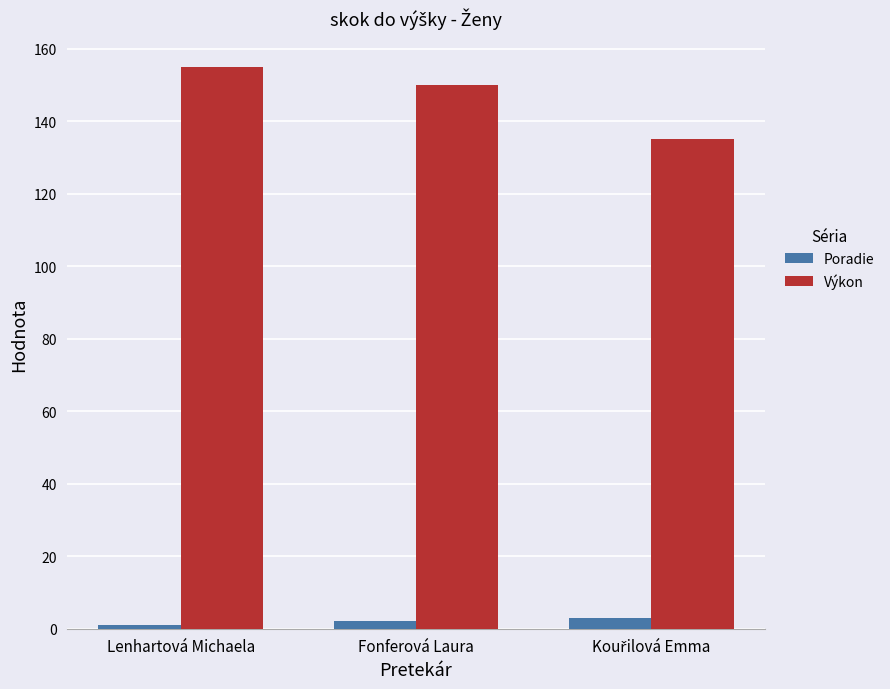

Reading left to right, list all the values displayed in this chart.

Poradie: 1	2	3
Výkon: 155	150	135